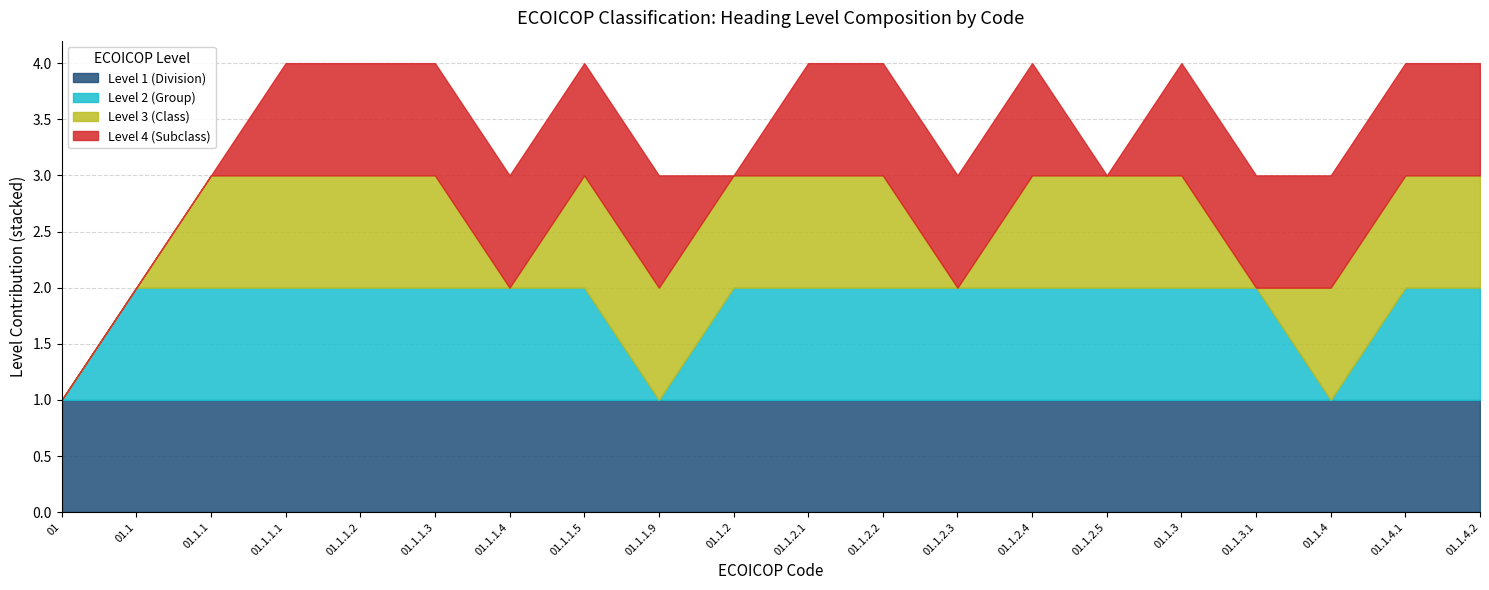

Which has a higher value, 01.1.3 or 01.1.1?

01.1.3